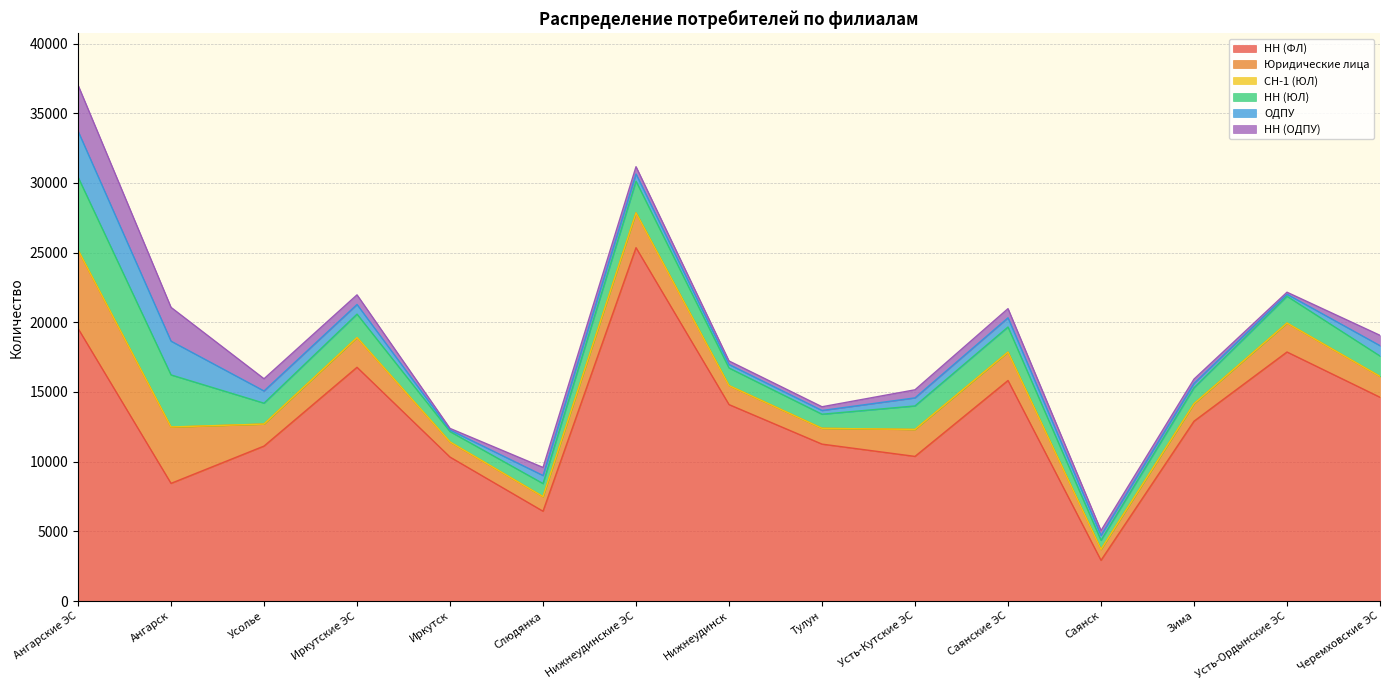

True or false: НН (ЮЛ) has a value of 1148 at Зима.

True